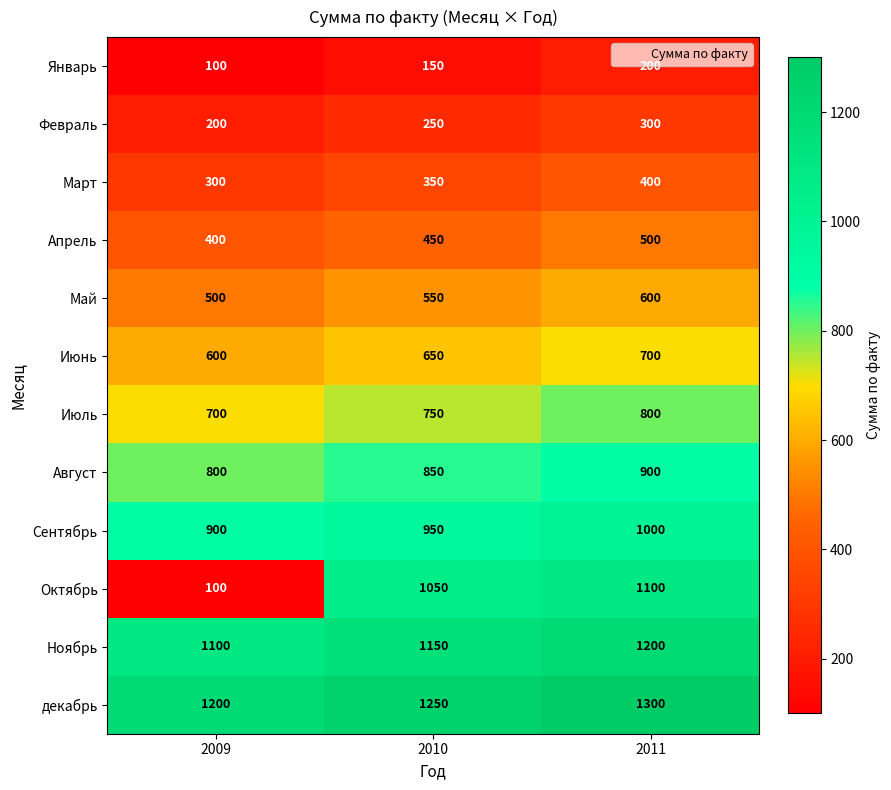

How many data points in Июнь are less than 650?

1